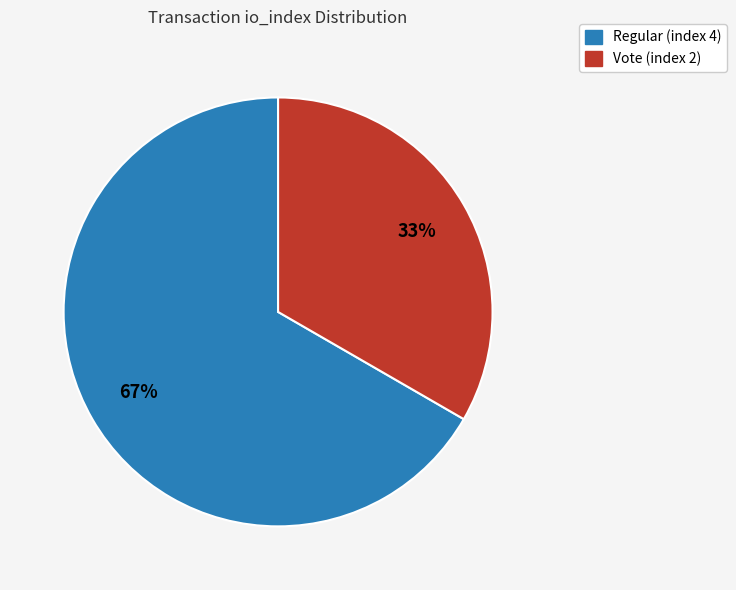

To the nearest percent, what portion does Regular (index 4) represent?

67%